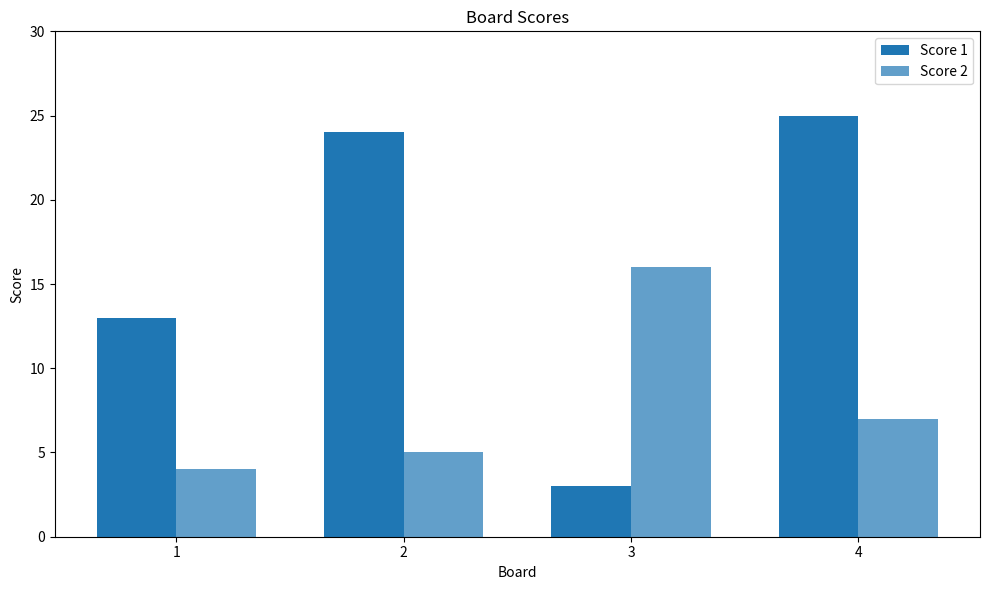

How many data points does each series have?

4